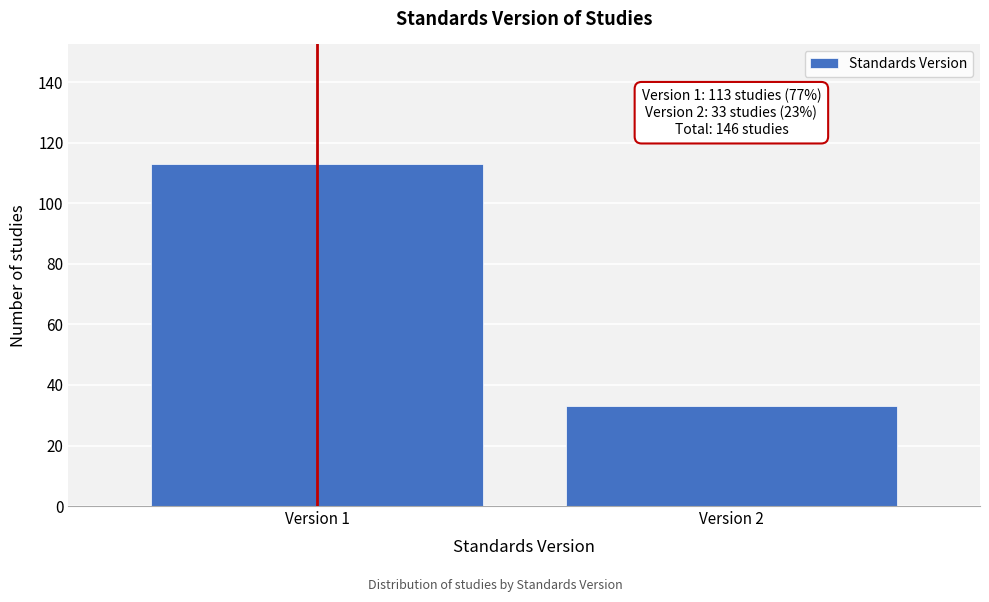

Reading right to left, extract all data points from this chart.

Version 2=33	Version 1=113